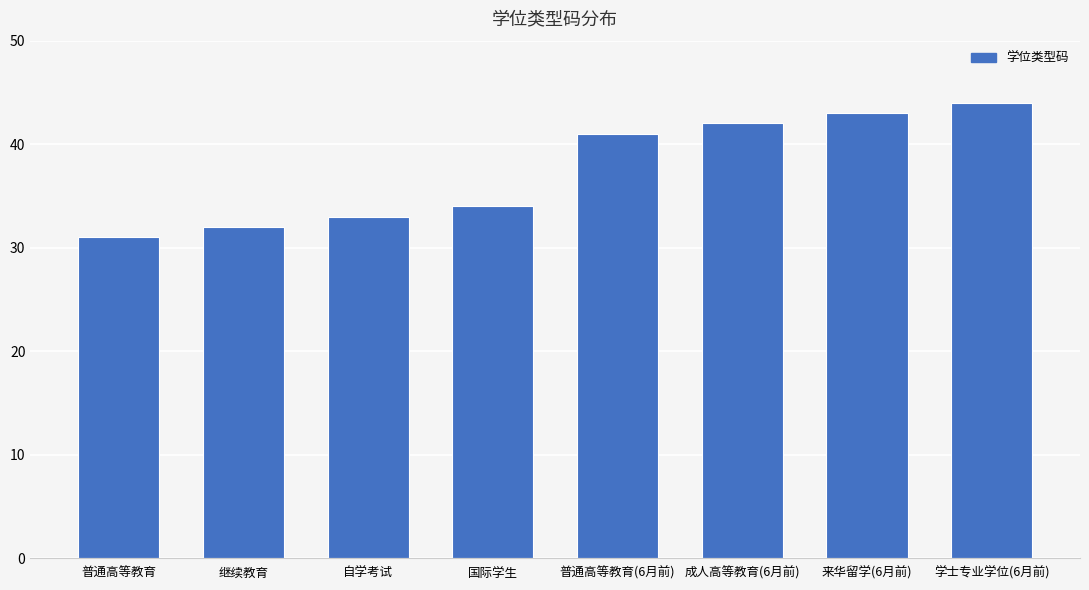

What is the change in value from 普通高等教育 to 继续教育?

+1